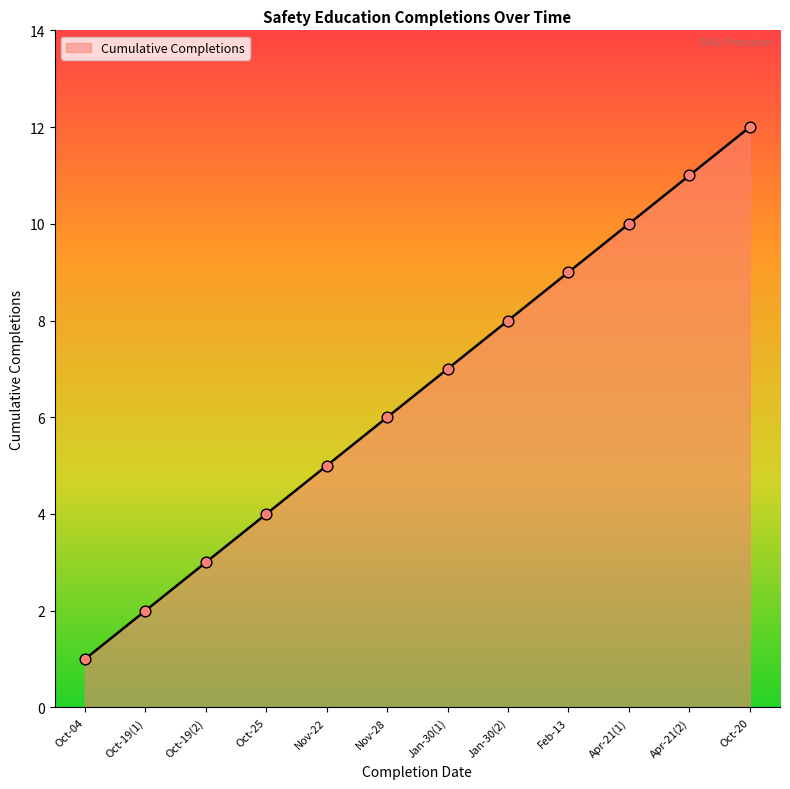

Between Nov-28 and Oct-19(2), which is larger?

Nov-28